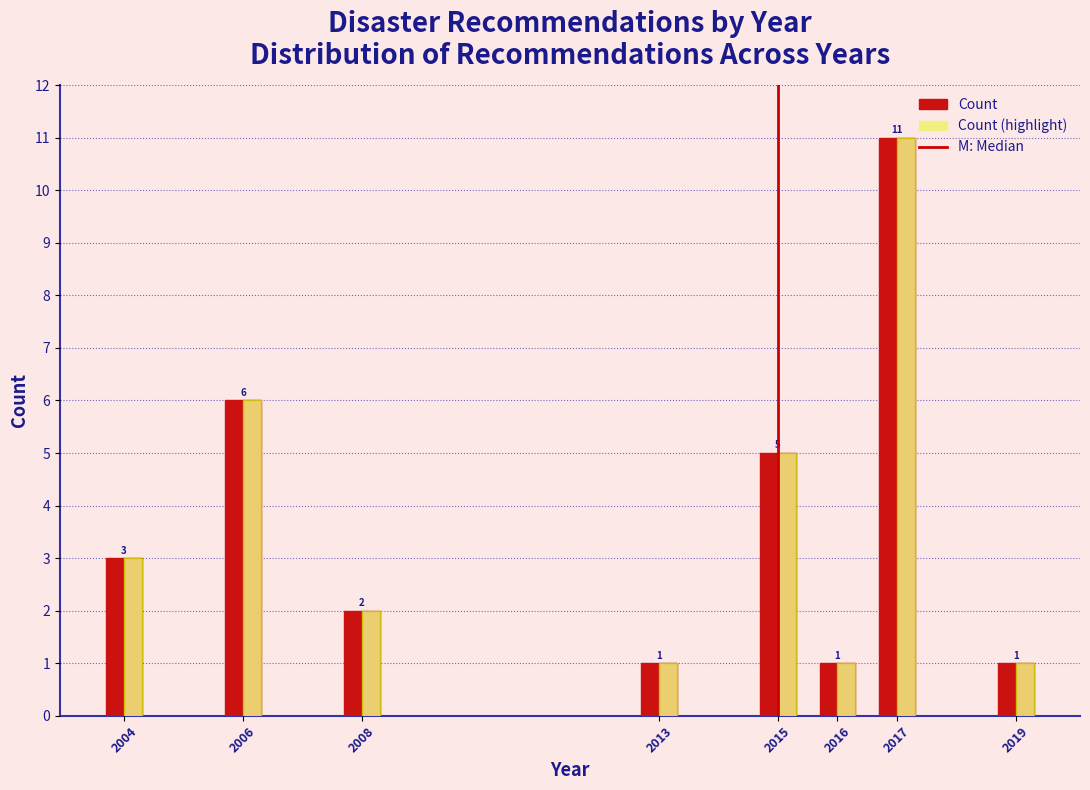

At which category is the sum across all series the highest?

2017